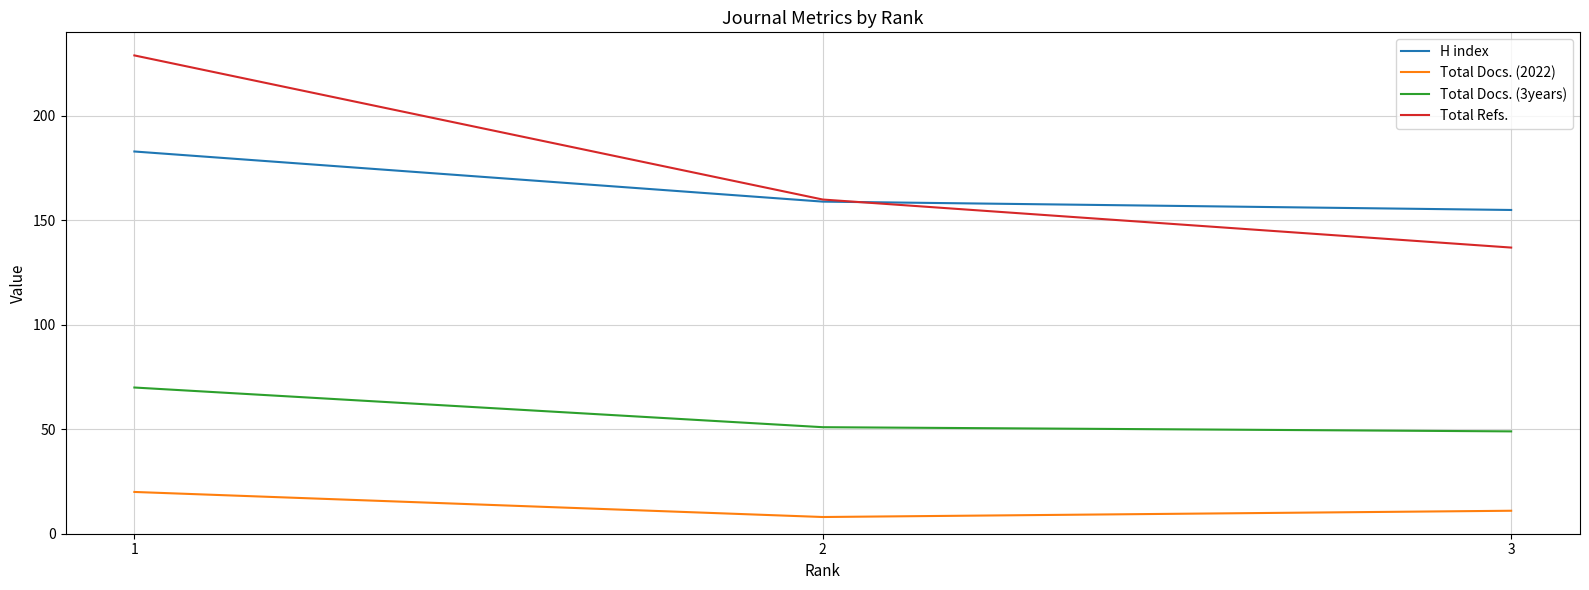

Reading right to left, what are all the values shown in this chart?

H index: 3=155	2=159	1=183
Total Docs. (2022): 3=11	2=8	1=20
Total Docs. (3years): 3=49	2=51	1=70
Total Refs.: 3=137	2=160	1=229